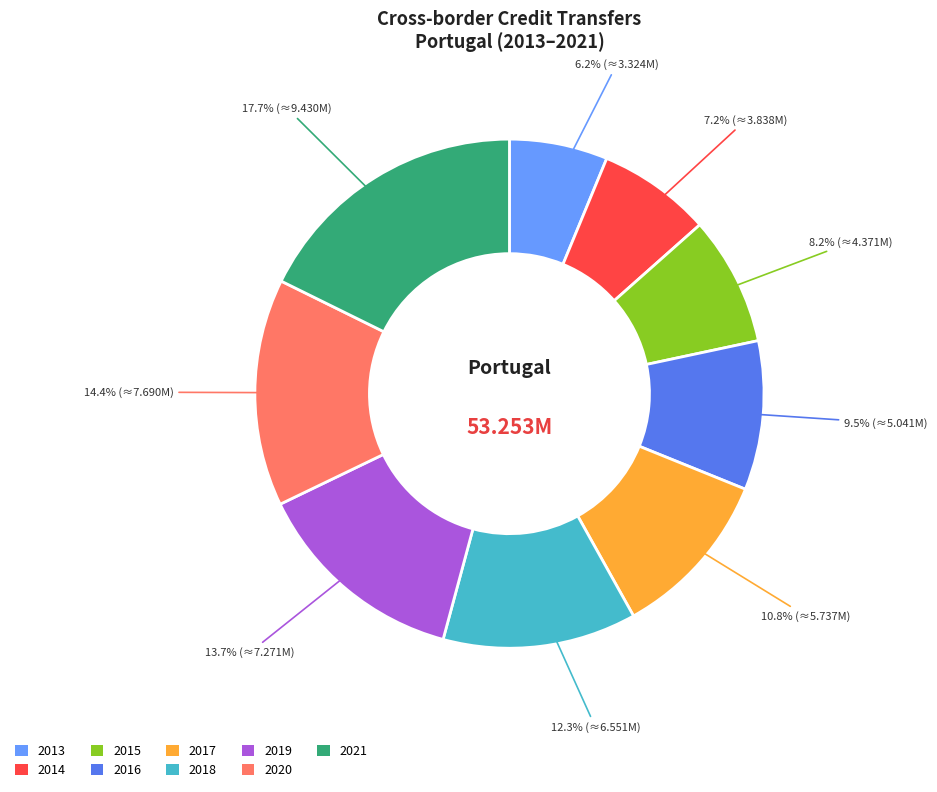

How many segments does this pie chart have?

9